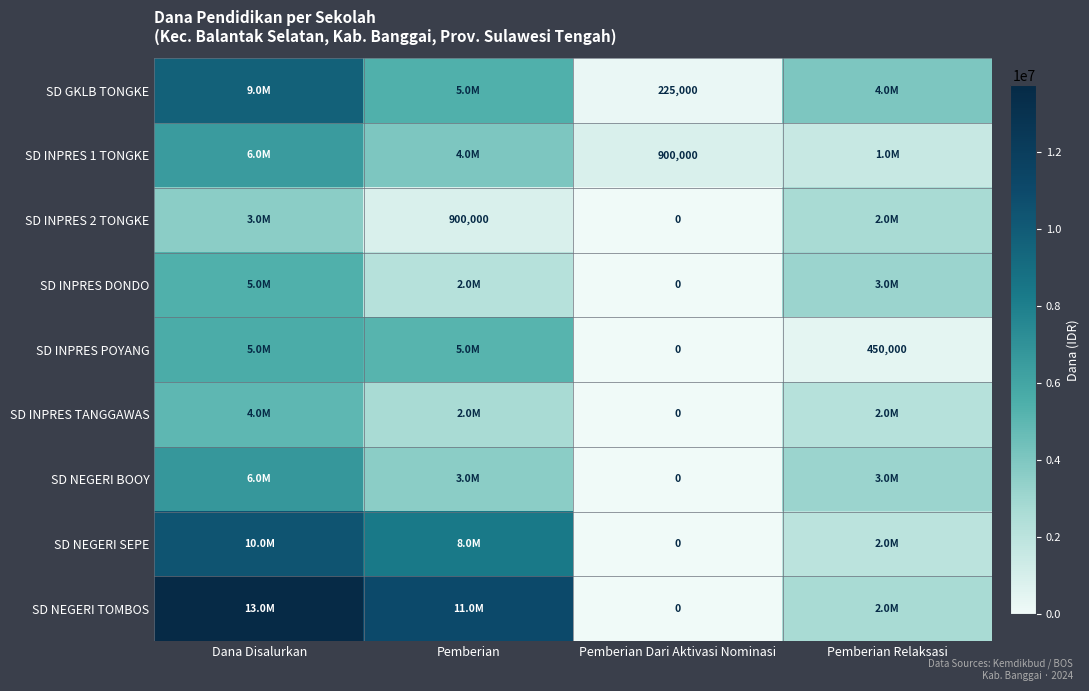

Count the number of categories in the chart.

4